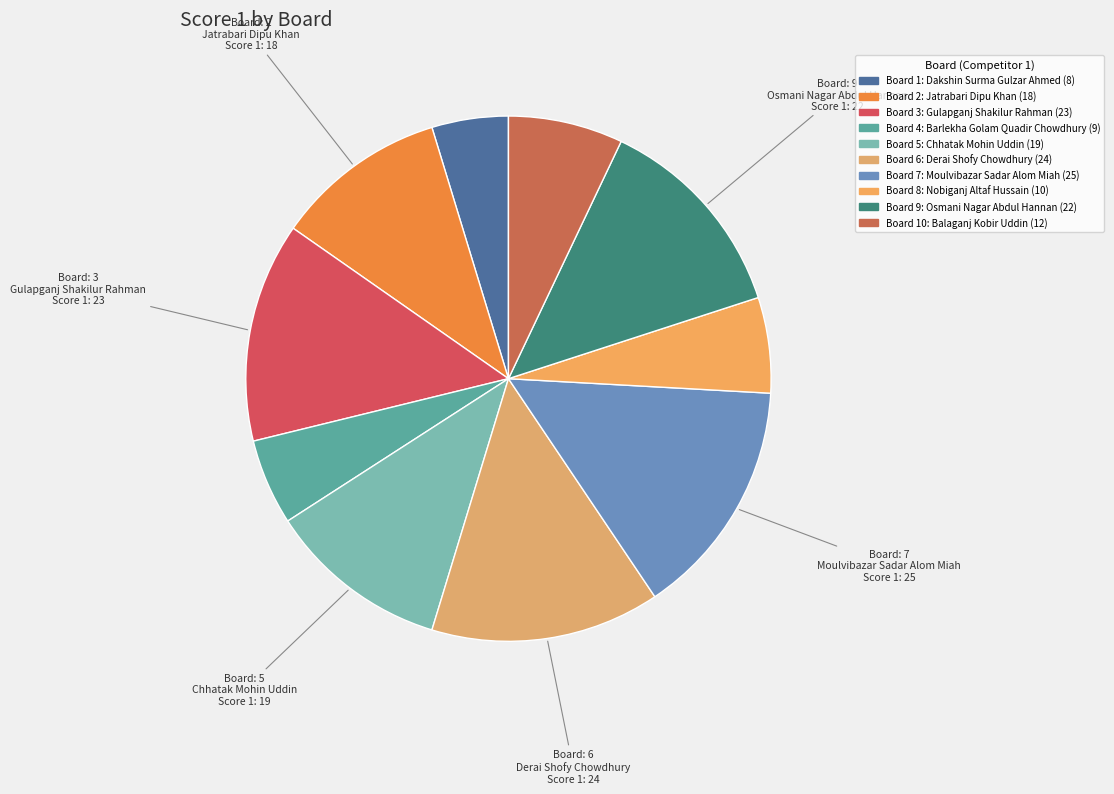

Count the number of slices in the pie.

10